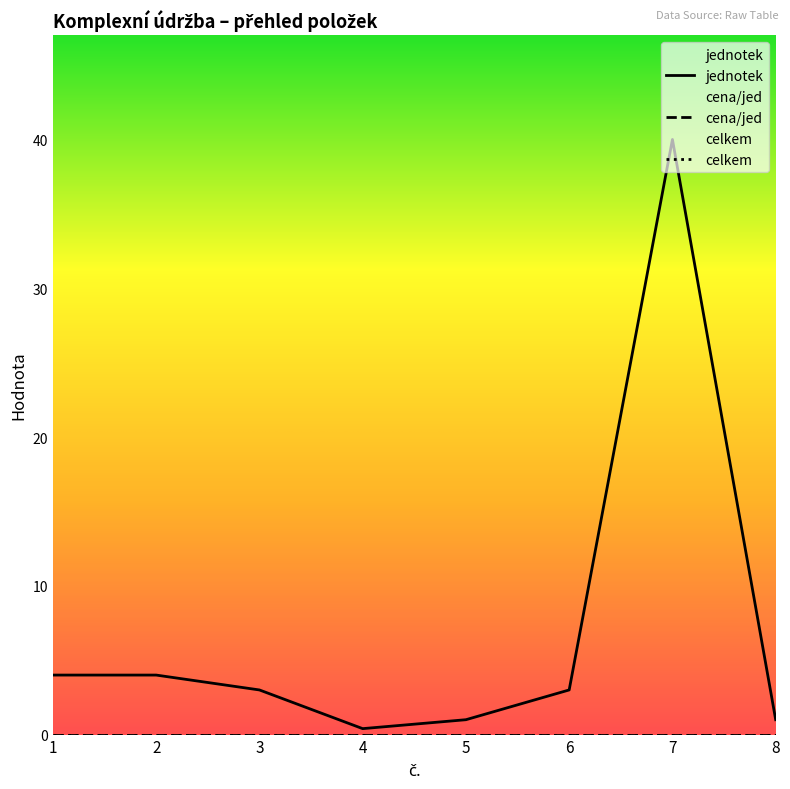

At 2, list the series in order from largest to smallest.

jednotek, cena/jed, celkem